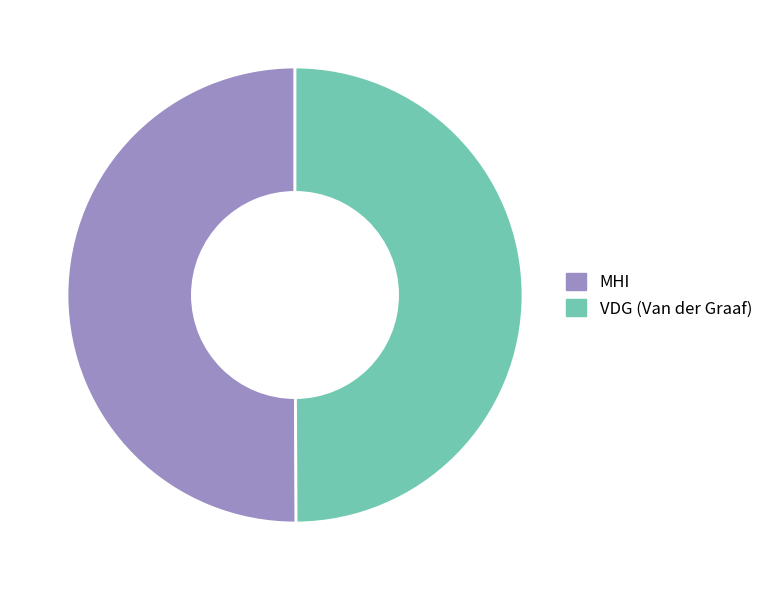

Approximately how many times larger is the value at VDG (Van der Graaf) compared to MHI?

1.0